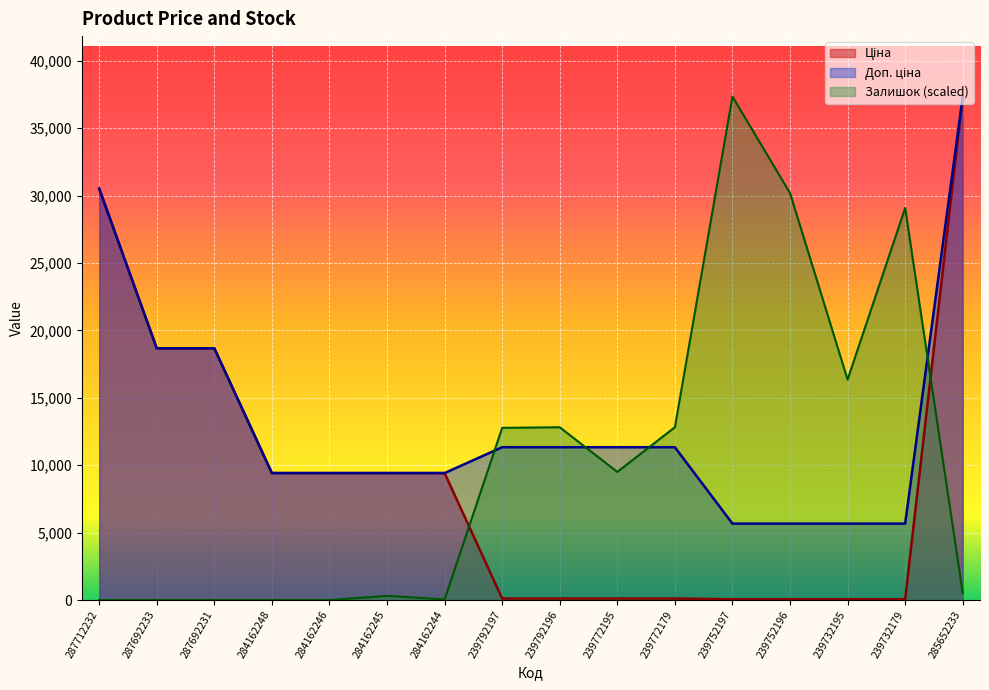

What is the total value across all series at 239732179?

34802.6